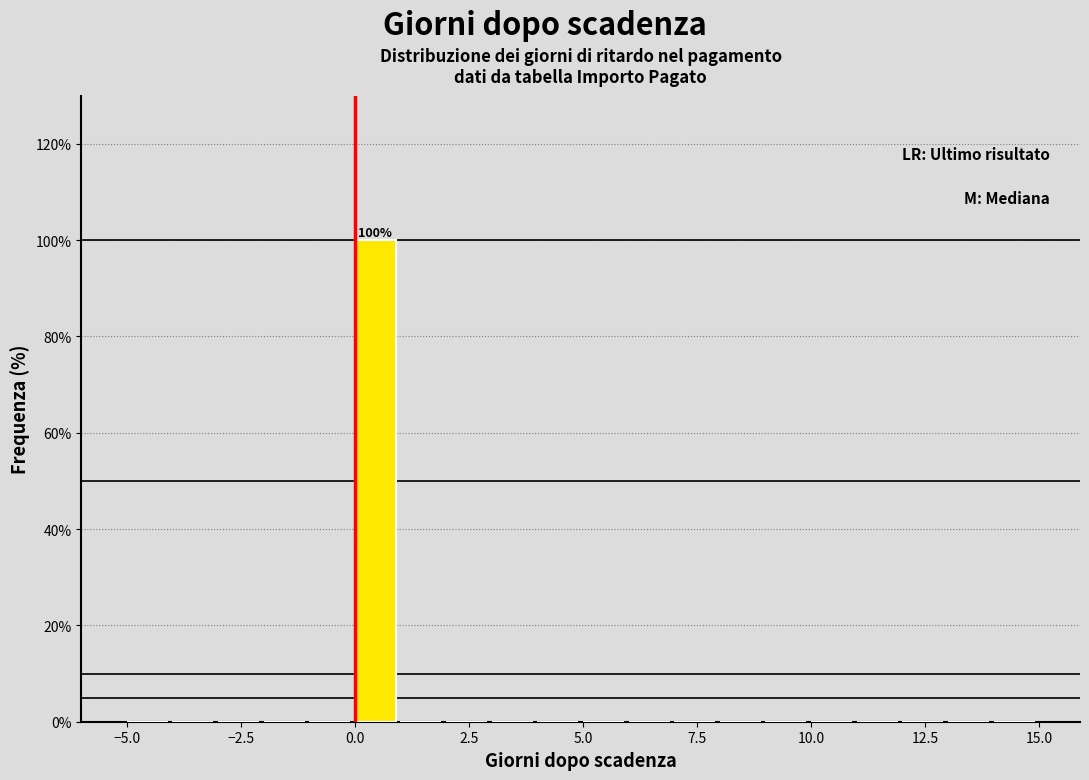

Around what value on the x-axis is the tallest bar? Give the approximate position of its centre, as read against the axis.

0.5